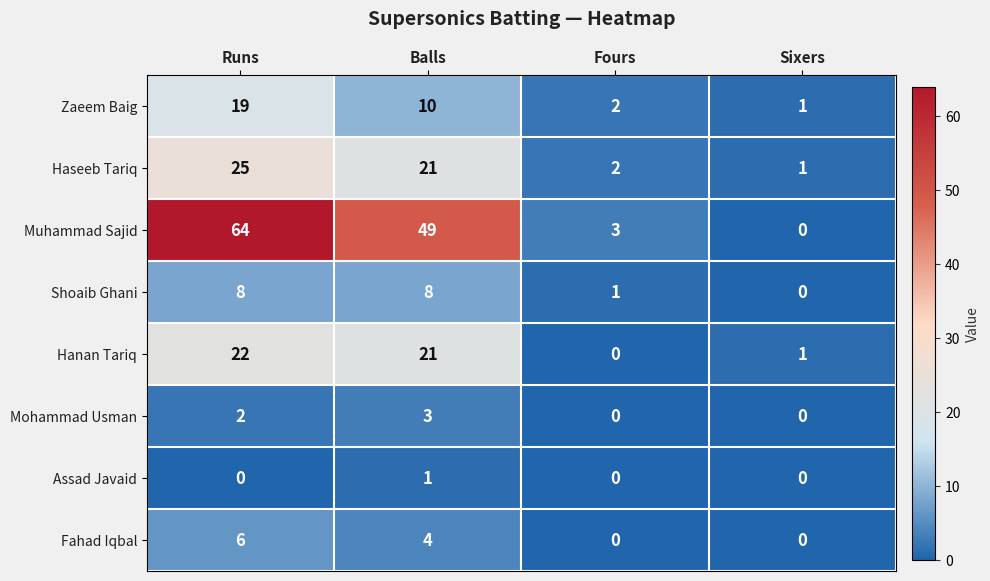

What is the maximum value shown in the chart?

64